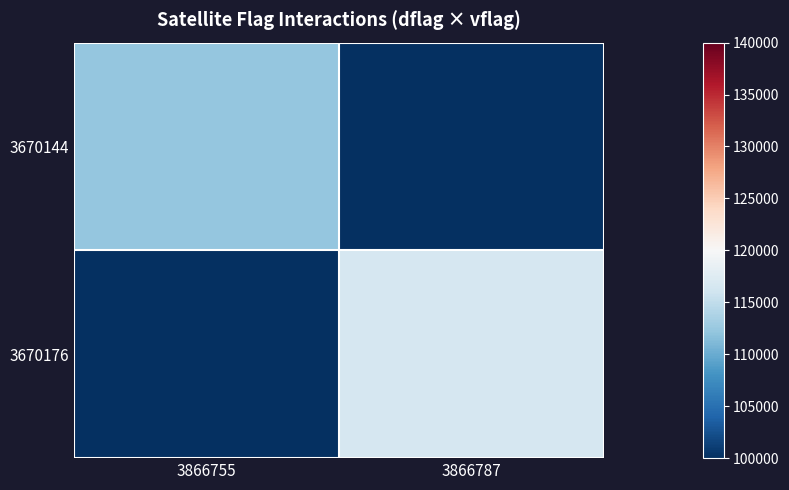

What is the spread (max minus min) of values at 3866787?

116603.0